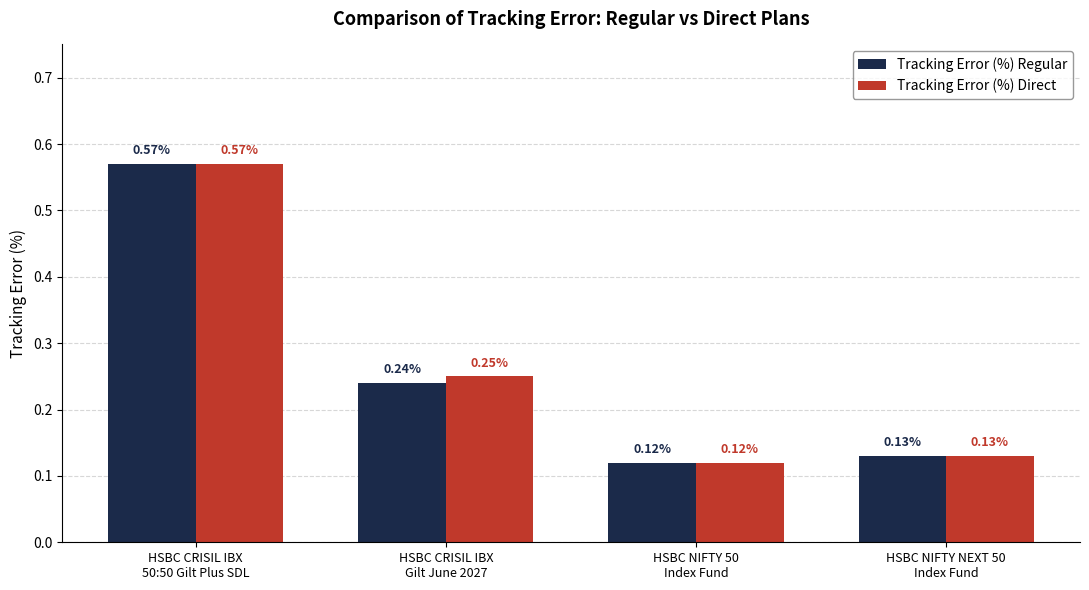

Rank the categories by Tracking Error (%) Direct value from lowest to highest.

HSBC NIFTY 50
Index Fund, HSBC NIFTY NEXT 50
Index Fund, HSBC CRISIL IBX
Gilt June 2027, HSBC CRISIL IBX
50:50 Gilt Plus SDL